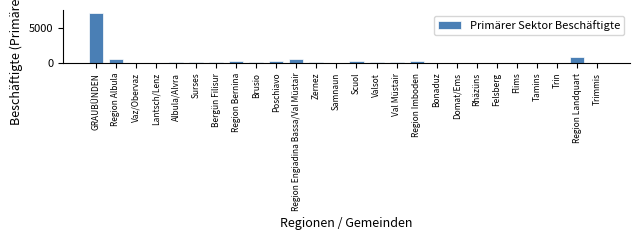

The value at Region Engiadina Bassa/Val Müstair is 619. True or false?

True